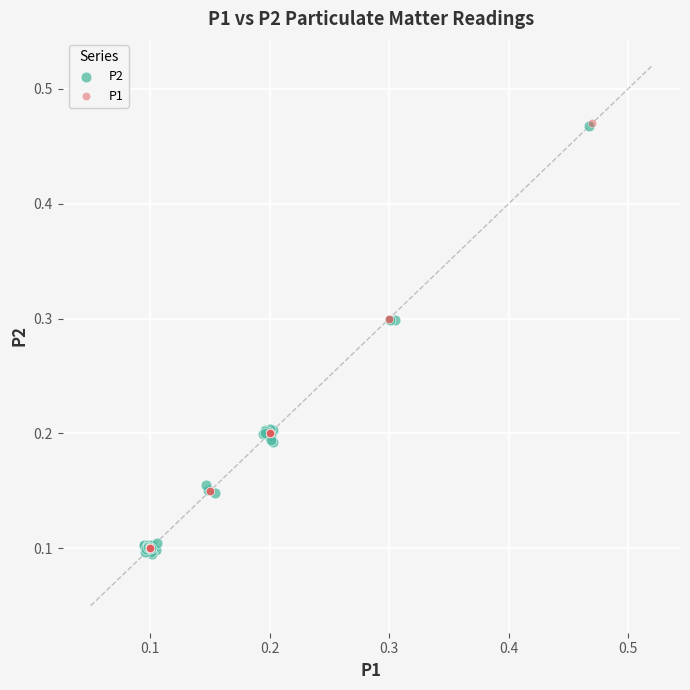

Which series contains the lowest Y value?

P2